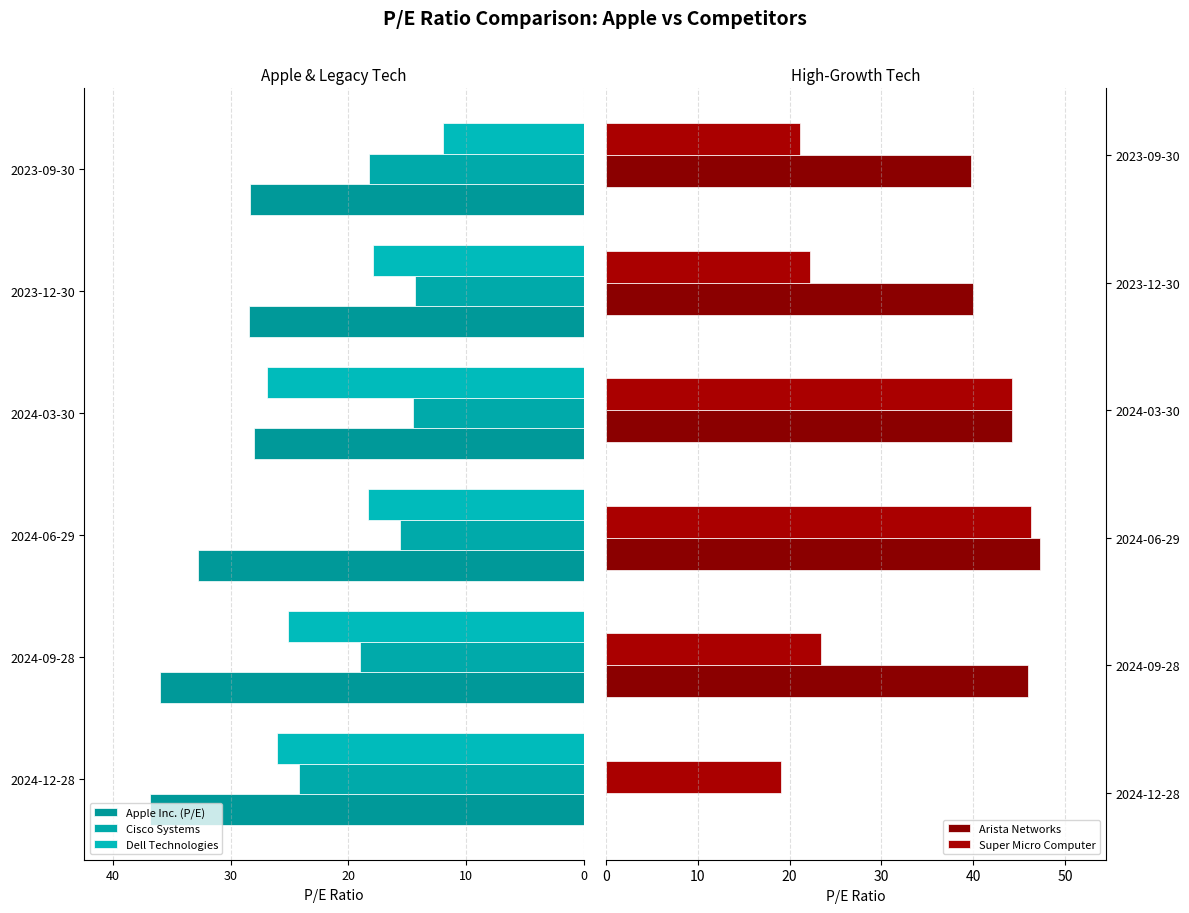

What value does the Apple Inc. (P/E) series have at 30?

-28.0